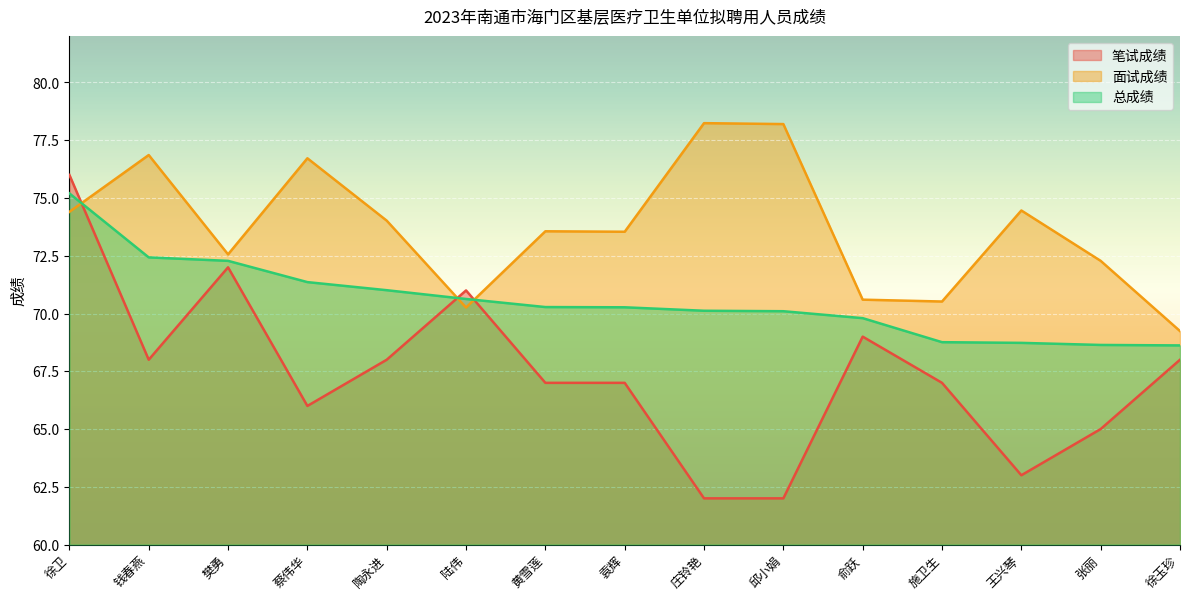

How many values in the 笔试成绩 series are below 67?

5